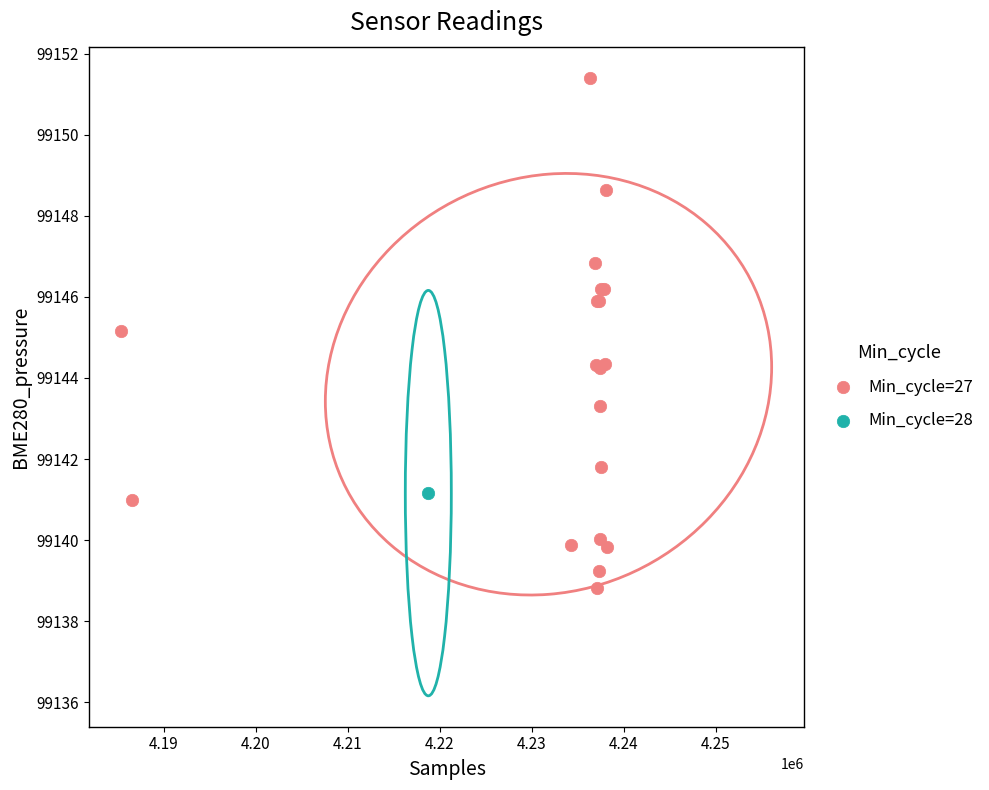

What are all the series names shown in the legend?

Min_cycle=27, Min_cycle=28